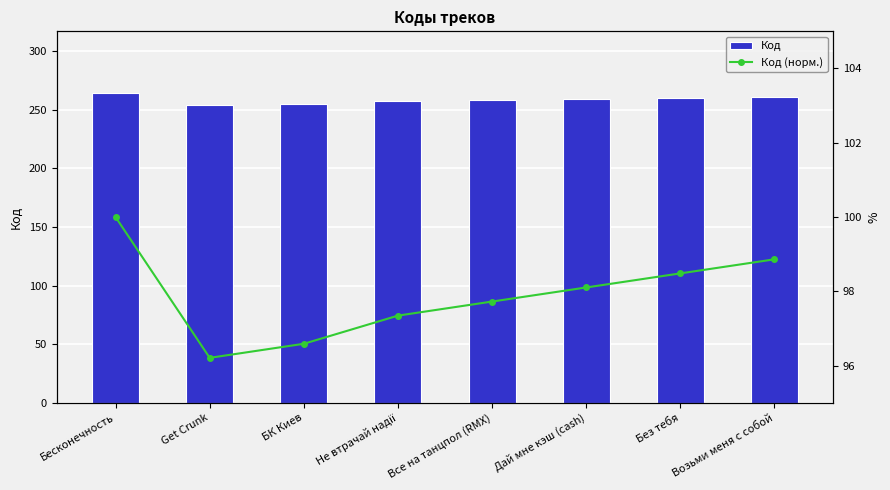

Between Get Crunk and Без тебя, which series saw the biggest shift?

Код